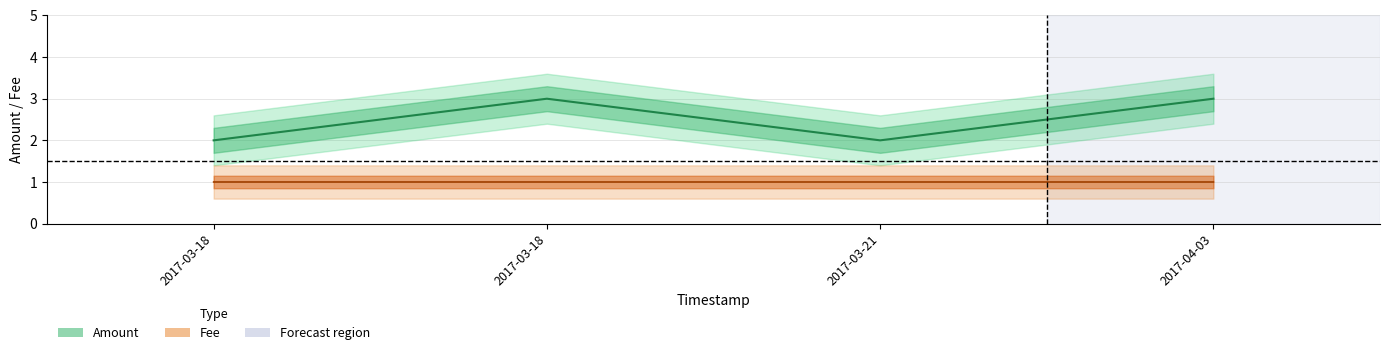

Is the value of Fee (center) at 2017-03-18 greater than the value of Amount (center) at 2017-03-18?

No